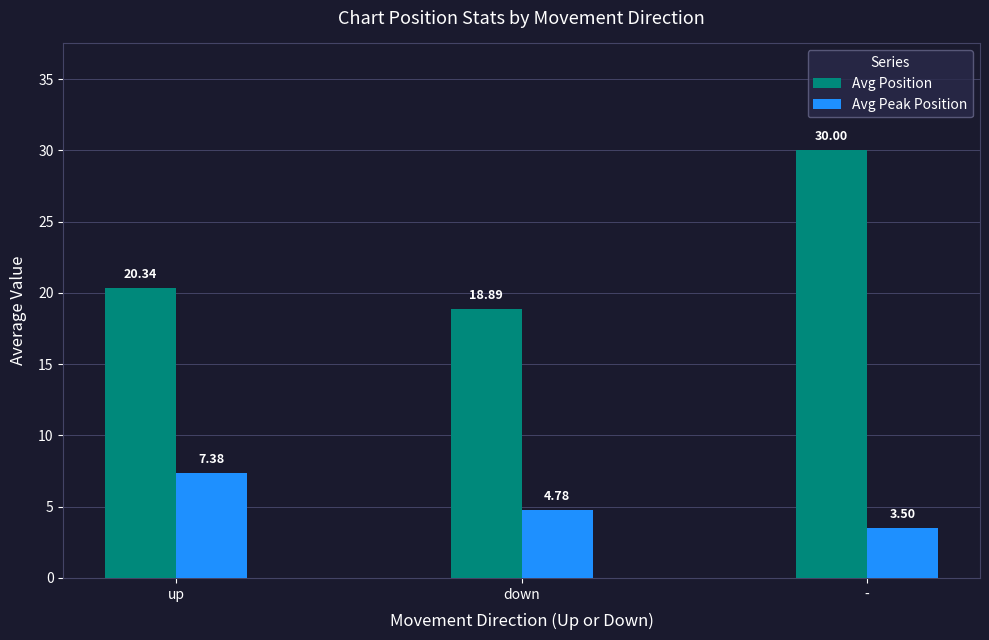

What are all the series names shown in the legend?

Avg Position, Avg Peak Position